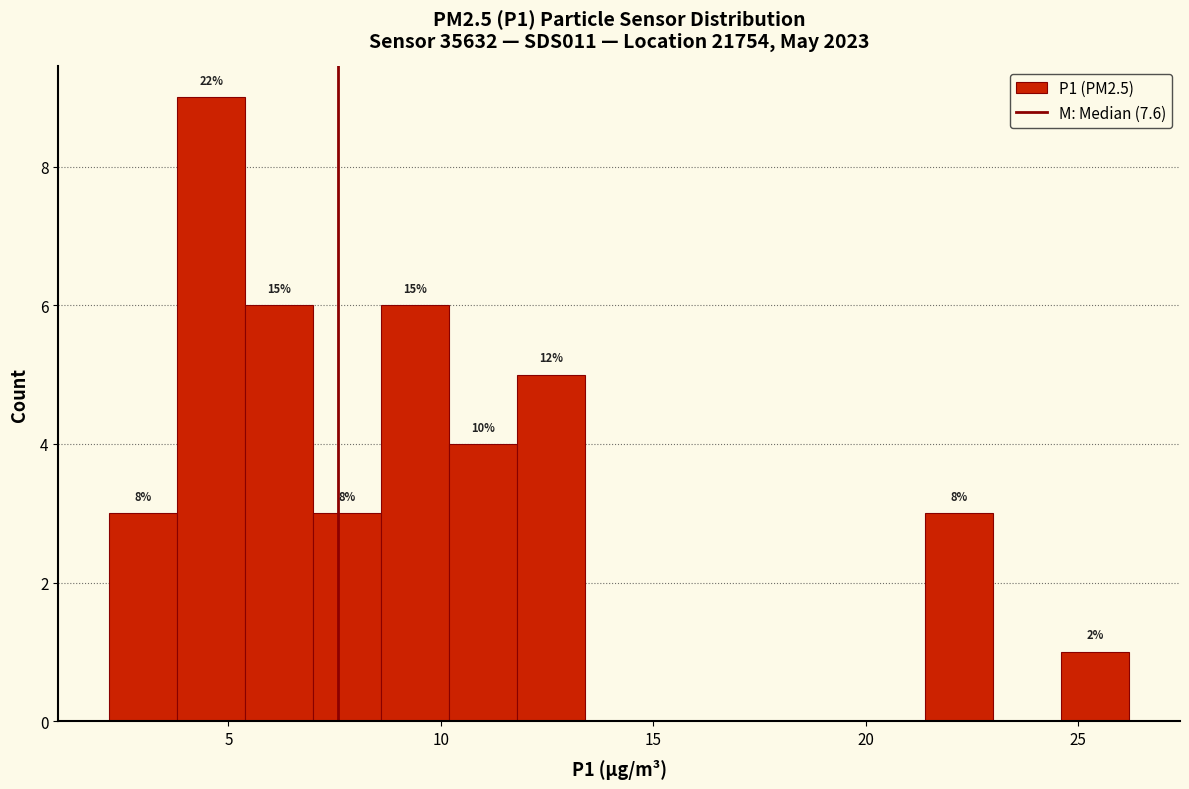

Read against the x-axis, roughly where is the centre of the tallest bar?

4.5